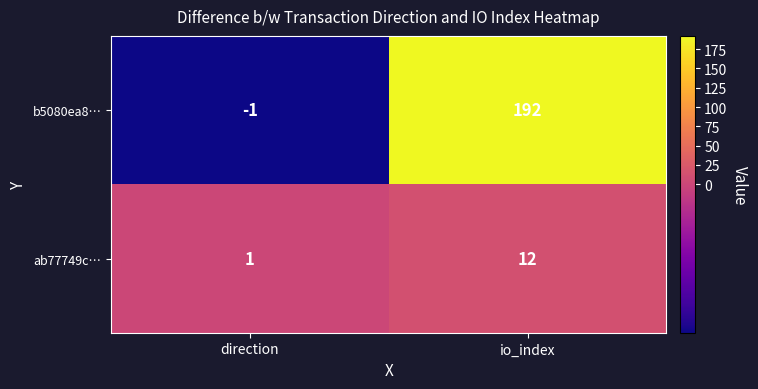

Which series has the largest total across all categories?

b5080ea8…